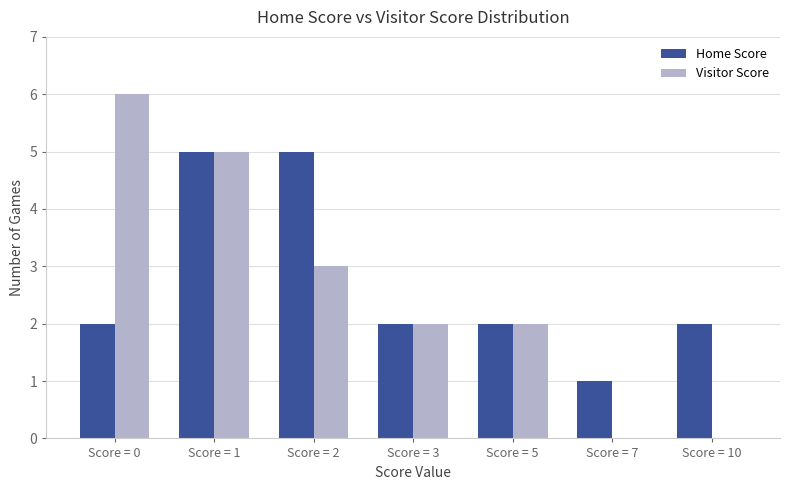

Is it true that Home Score equals 1 at Score = 5?

False